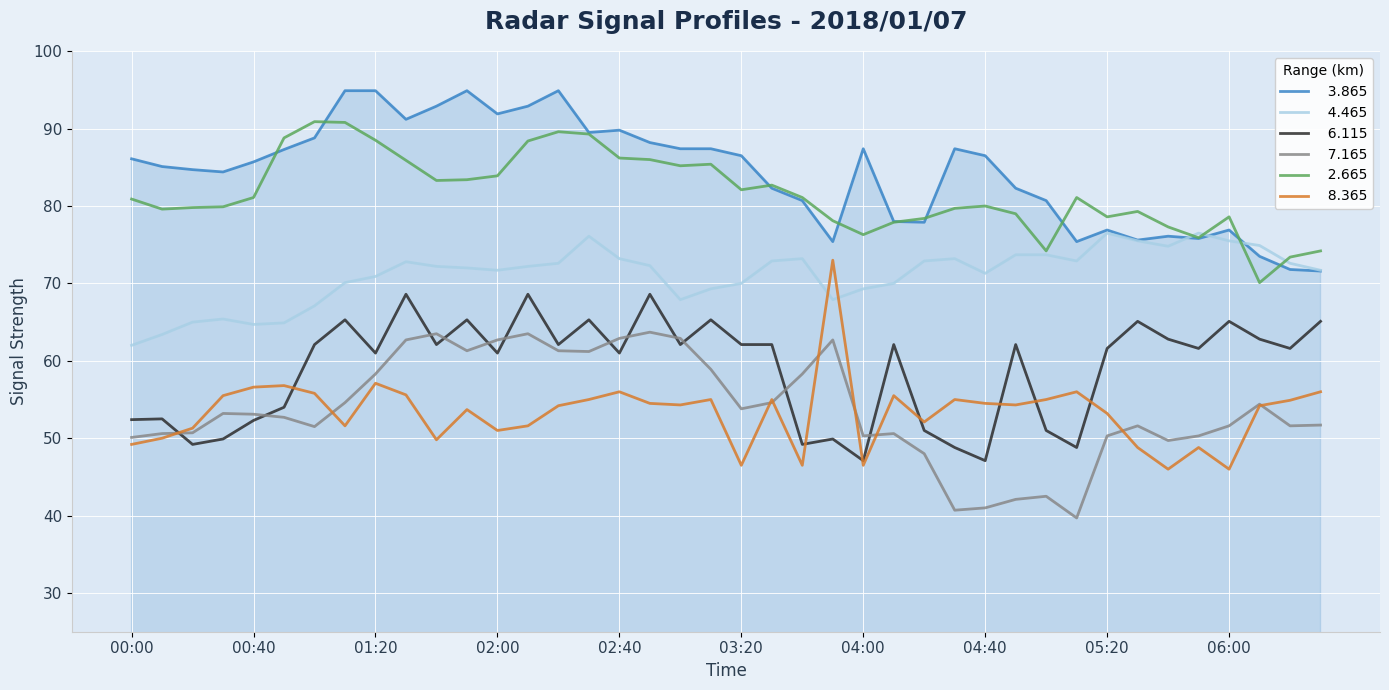

What is the maximum value shown in the chart?

94.9